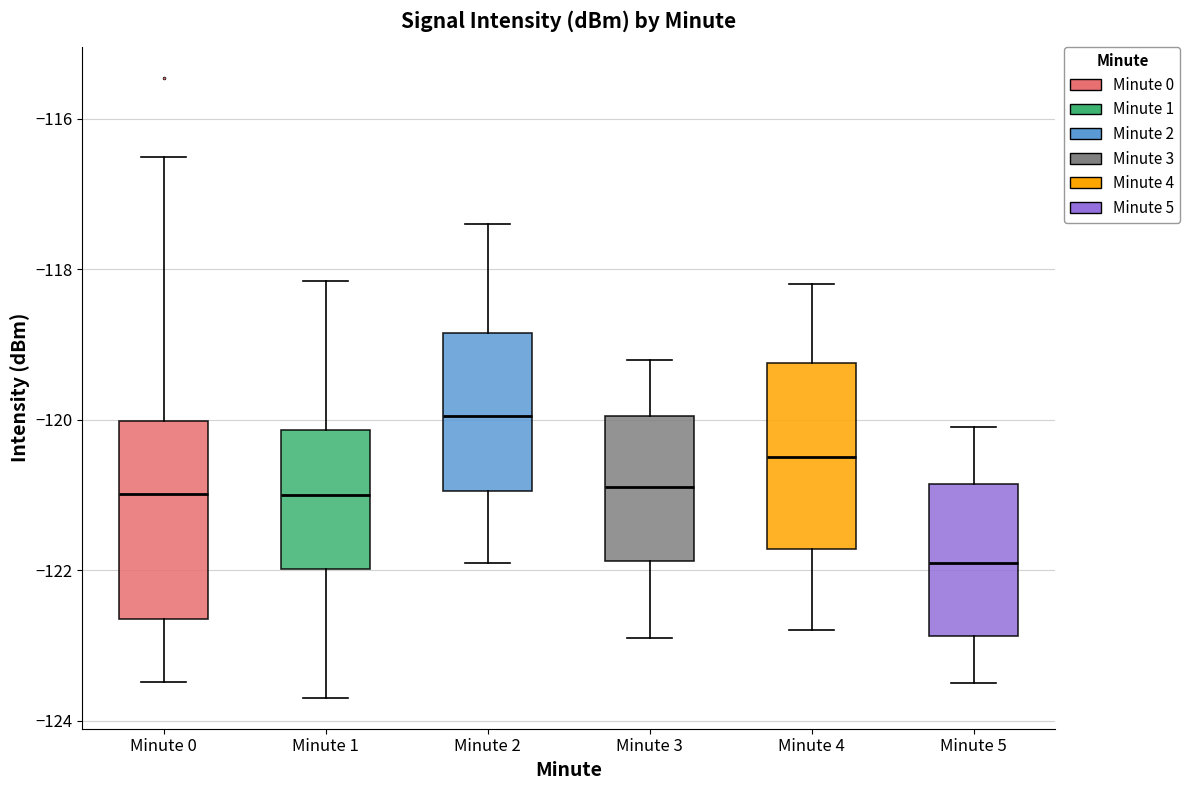

Reading left to right, read every box against the y-axis: the position of its median line, the range the box covers, and the ends of its whiskers. The values are not printed on the chart, so give them approximately, as read against the axis.

Minute 0: median -121.0, box -122.6 to -120.0, whiskers -123.4 to -116.6
Minute 1: median -121.0, box -122.0 to -120.2, whiskers -123.6 to -118.2
Minute 2: median -120.0, box -121.0 to -118.8, whiskers -121.8 to -117.4
Minute 3: median -120.8, box -121.8 to -120.0, whiskers -122.8 to -119.2
Minute 4: median -120.4, box -121.8 to -119.2, whiskers -122.8 to -118.2
Minute 5: median -121.8, box -122.8 to -120.8, whiskers -123.4 to -120.0